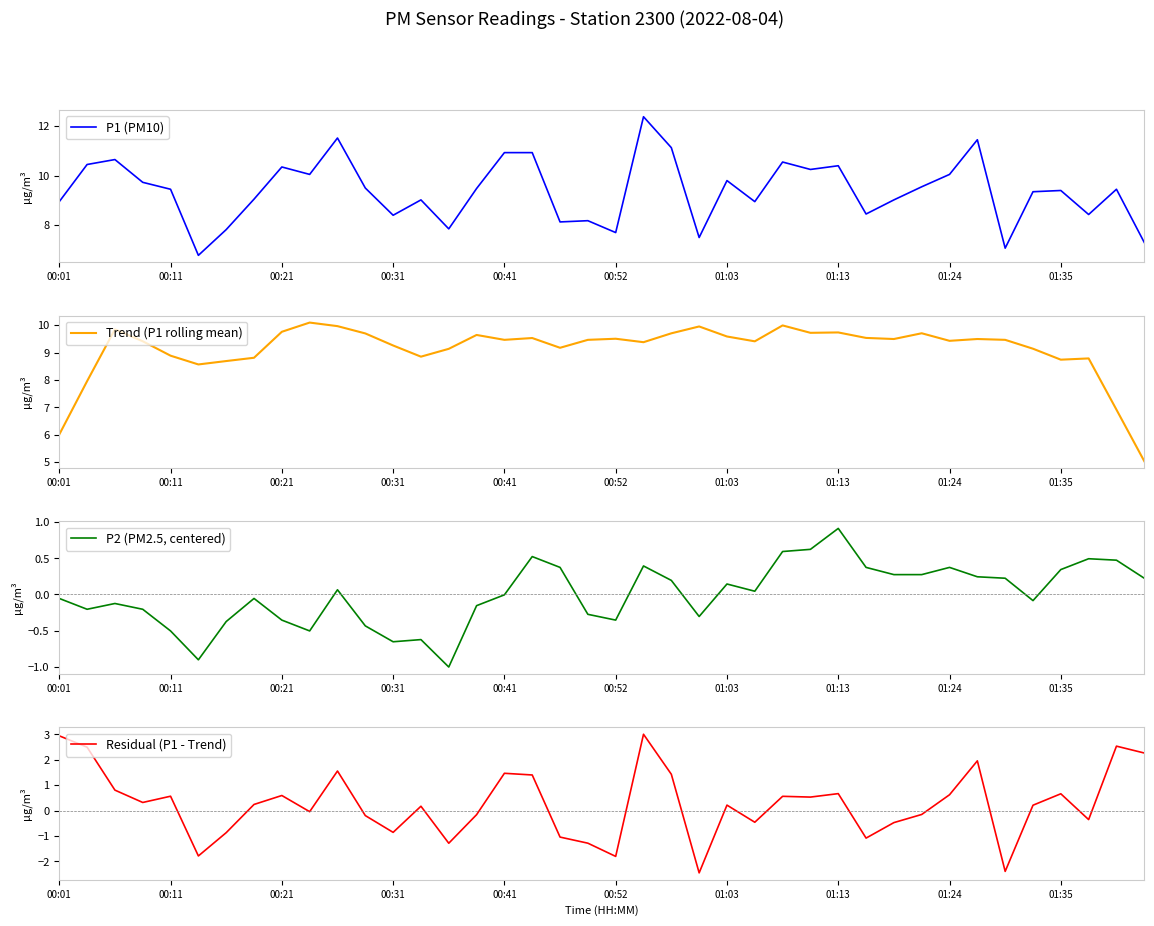

What is the minimum value for P1 (PM10)?

6.8